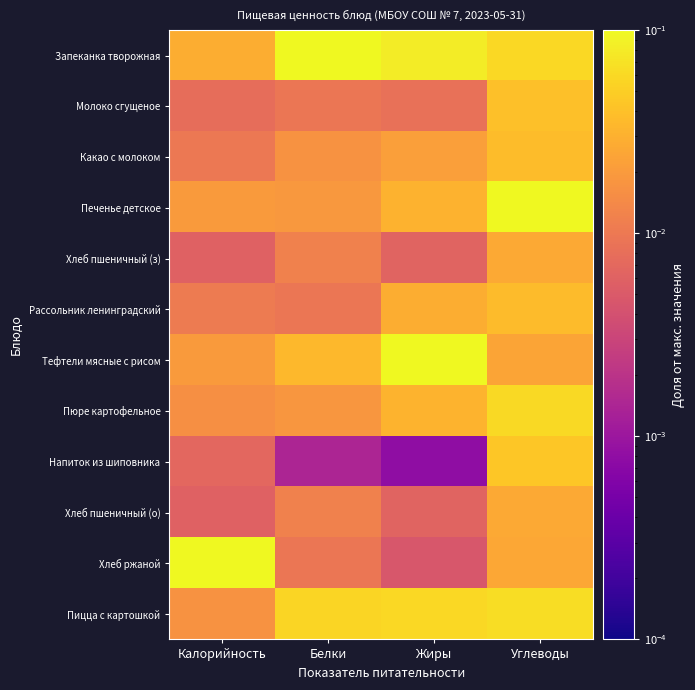

Reading right to left, what are all the values shown in this chart?

Запеканка творожная: Углеводы=0.1	Жиры=0.1	Белки=0.1	Калорийность=0.0
Молоко сгущеное: Углеводы=0.0	Жиры=0.0	Белки=0.0	Калорийность=0.0
Какао с молоком: Углеводы=0.0	Жиры=0.0	Белки=0.0	Калорийность=0.0
Печенье детское: Углеводы=0.1	Жиры=0.0	Белки=0.0	Калорийность=0.0
Хлеб пшеничный (з): Углеводы=0.0	Жиры=0.0	Белки=0.0	Калорийность=0.0
Рассольник ленинградский: Углеводы=0.0	Жиры=0.0	Белки=0.0	Калорийность=0.0
Тефтели мясные с рисом: Углеводы=0.0	Жиры=0.1	Белки=0.0	Калорийность=0.0
Пюре картофельное: Углеводы=0.1	Жиры=0.0	Белки=0.0	Калорийность=0.0
Напиток из шиповника: Углеводы=0.0	Жиры=0.0	Белки=0.0	Калорийность=0.0
Хлеб пшеничный (о): Углеводы=0.0	Жиры=0.0	Белки=0.0	Калорийность=0.0
Хлеб ржаной: Углеводы=0.0	Жиры=0.0	Белки=0.0	Калорийность=0.1
Пицца с картошкой: Углеводы=0.1	Жиры=0.1	Белки=0.1	Калорийность=0.0